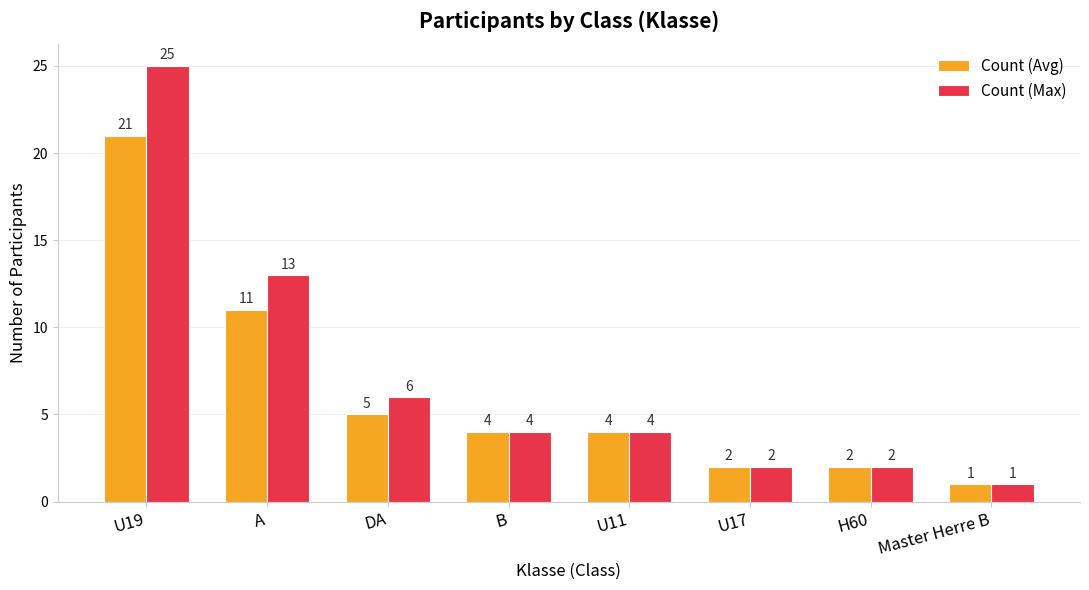

At which category is the sum across all series the highest?

U19